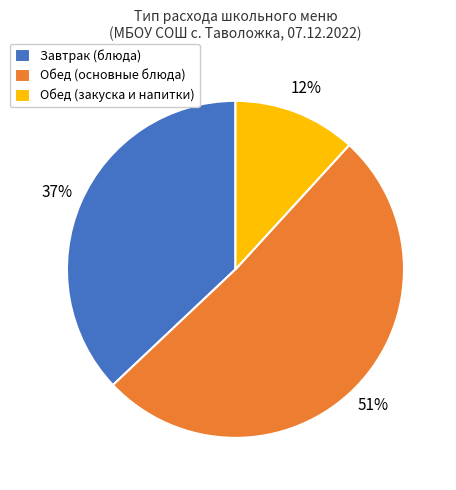

Is there any slice that represents more than half of the pie?

Yes